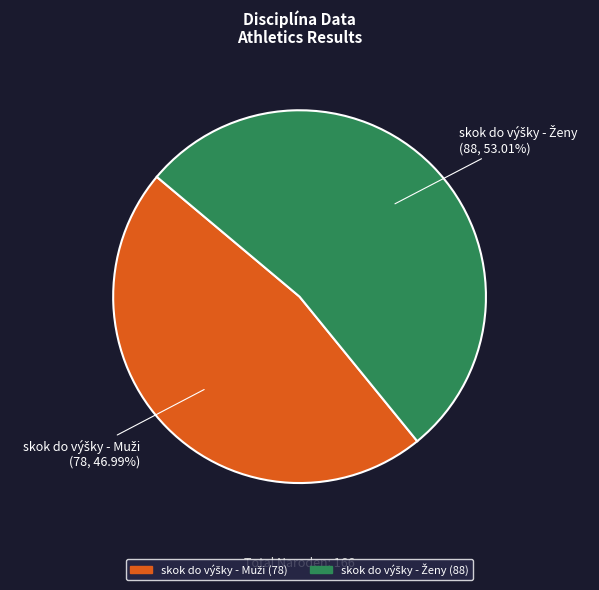

Is there a majority slice in this chart?

Yes